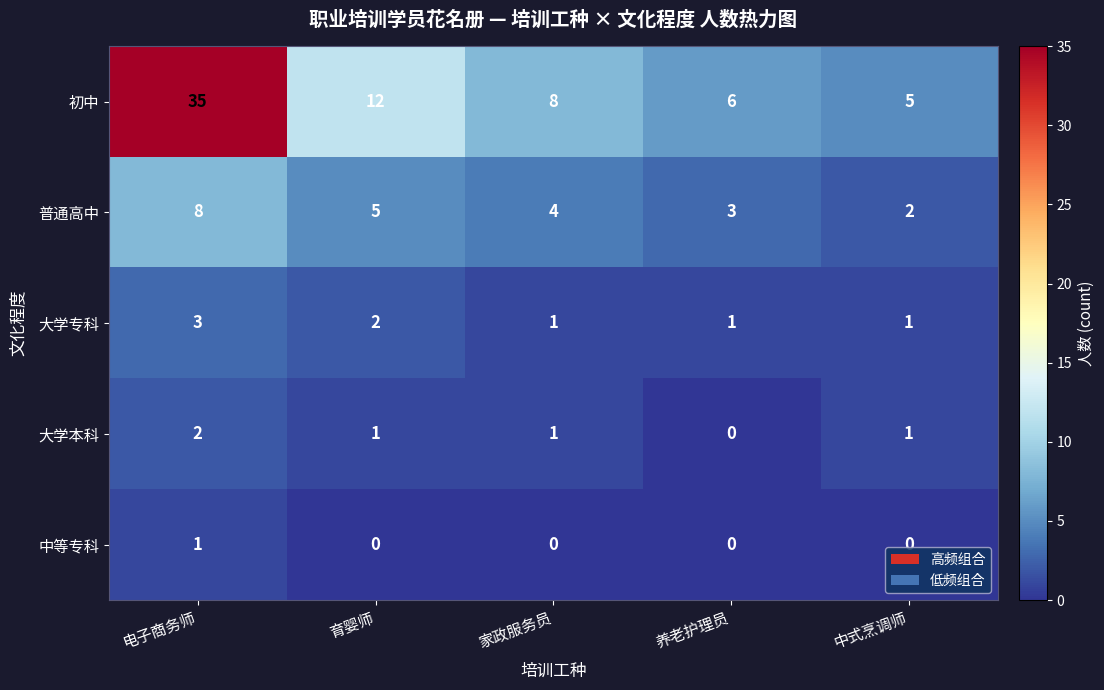

The value of 大学本科 at 电子商务师 is 4. True or false?

False